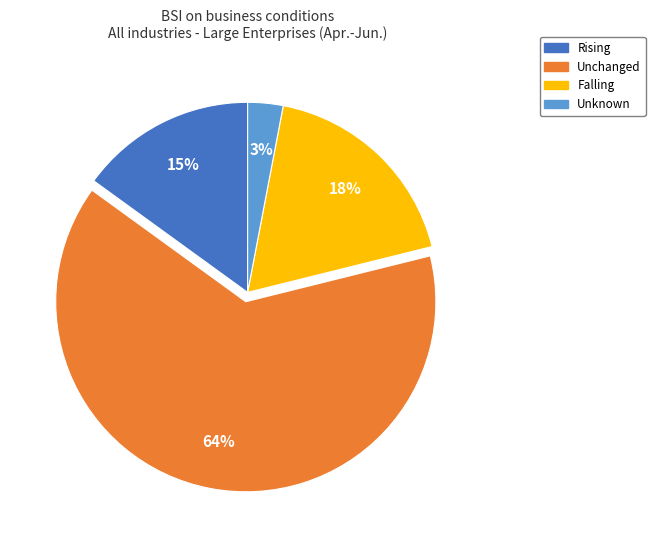

Between Unknown and Unchanged, which is larger?

Unchanged